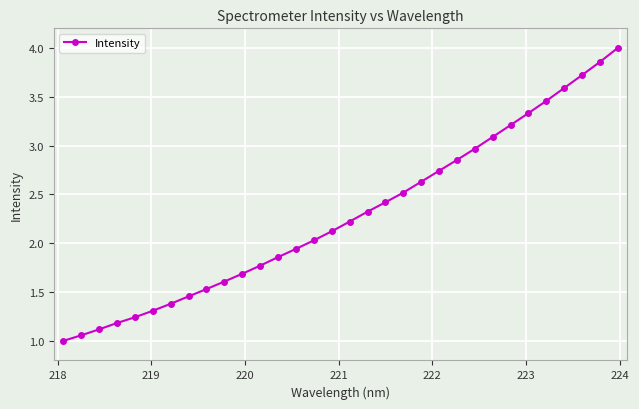

How many data points are less than 2?

14